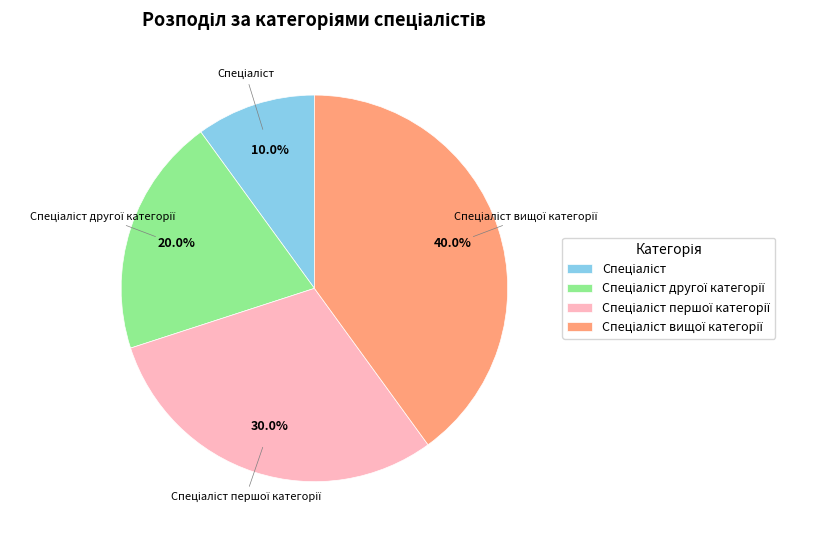

Does any single category account for the majority?

No